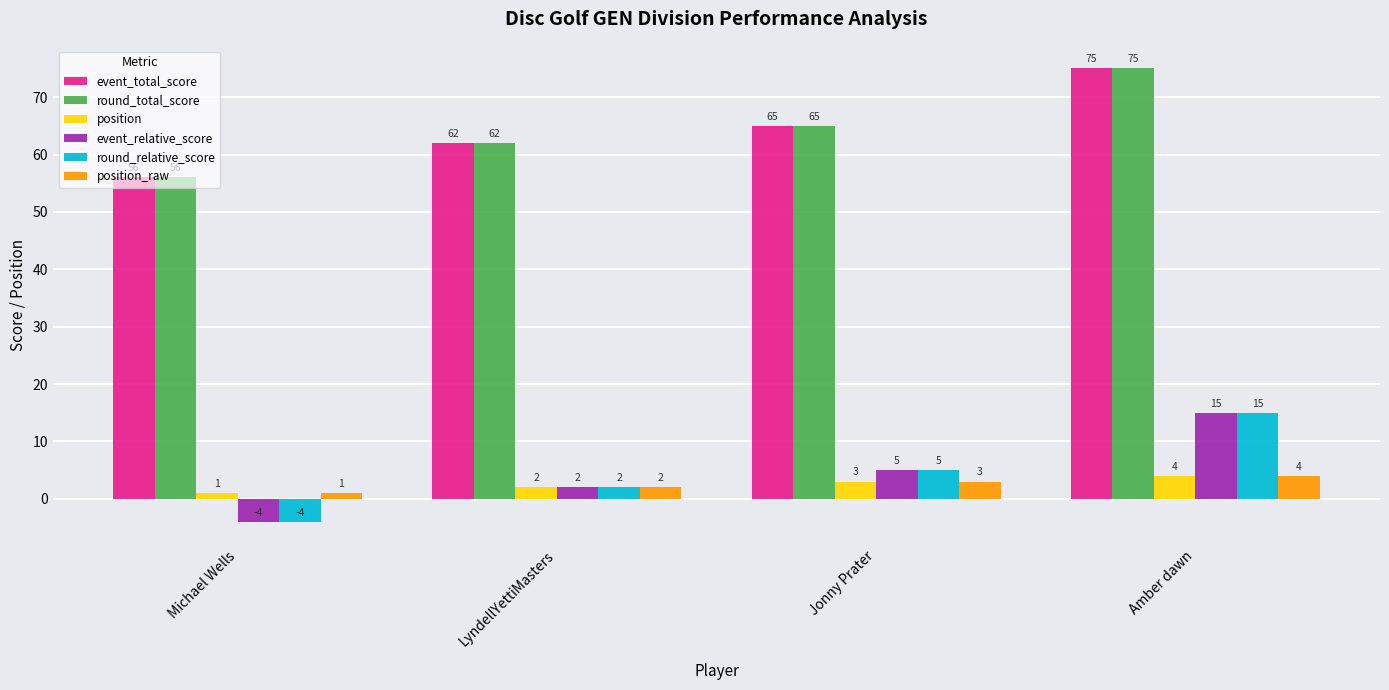

At which label is round_relative_score closest to 5?

Jonny Prater